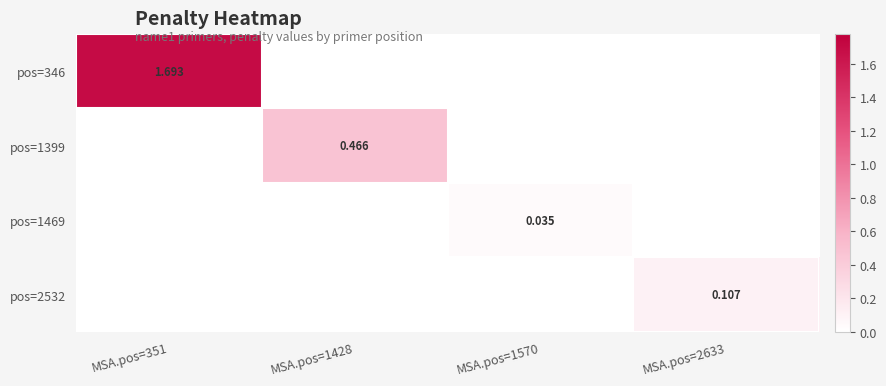

How many distinct data groups are displayed?

4